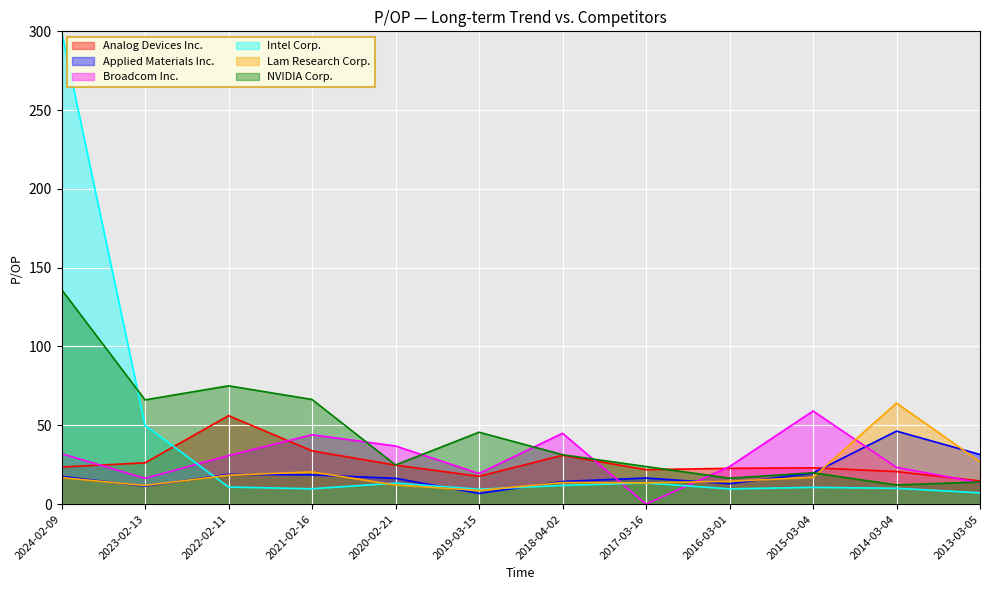

At which label does NVIDIA Corp. reach its peak?

2024-02-09